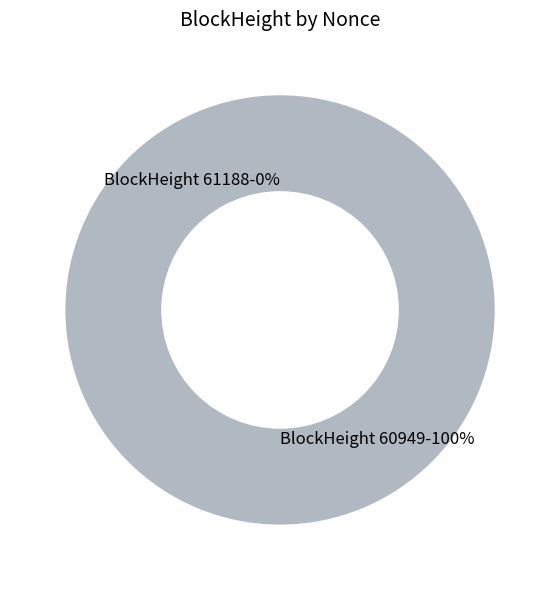

Between 60949 and 61188, which is larger?

60949